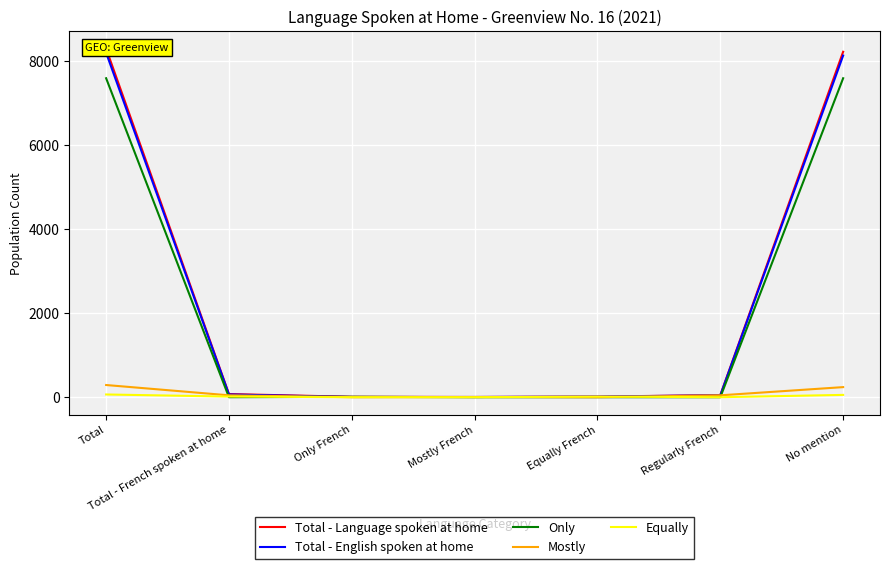

What position from the right is Mostly French?

4